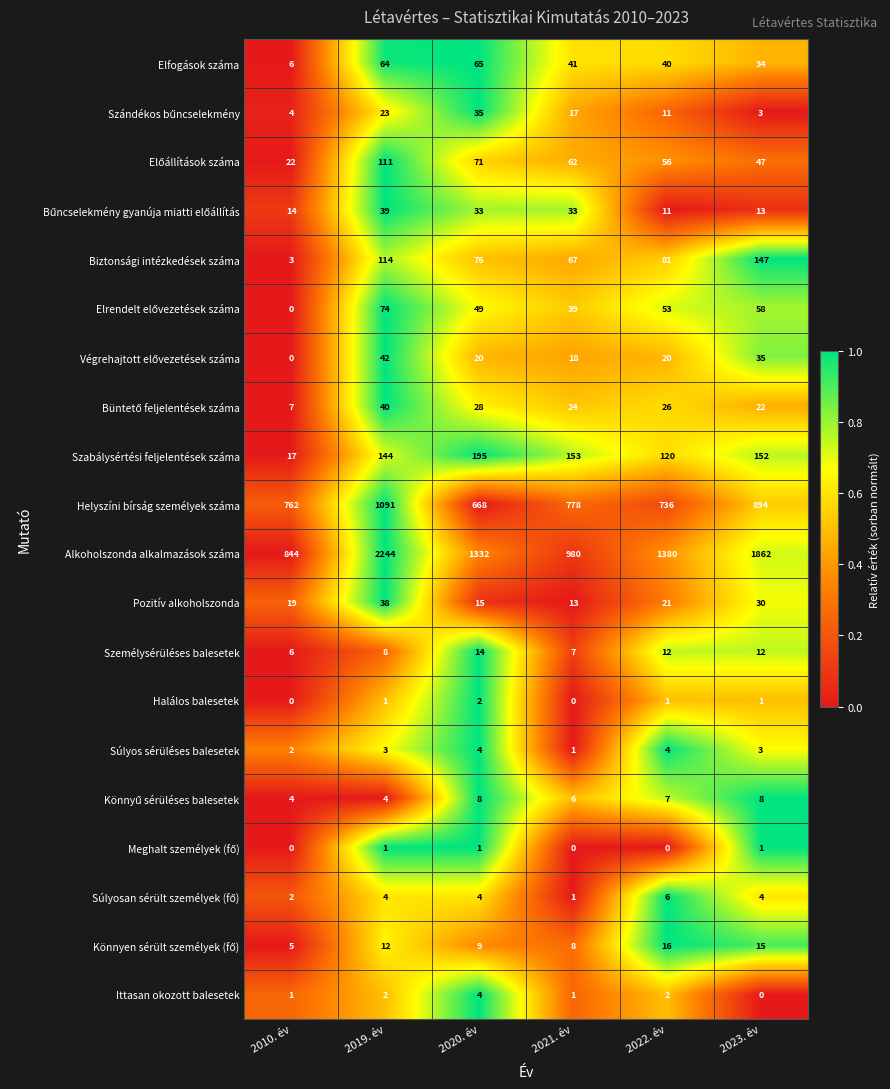

Rank the categories by Helyszíni bírság személyek száma value from highest to lowest.

2019. év, 2023. év, 2021. év, 2010. év, 2022. év, 2020. év